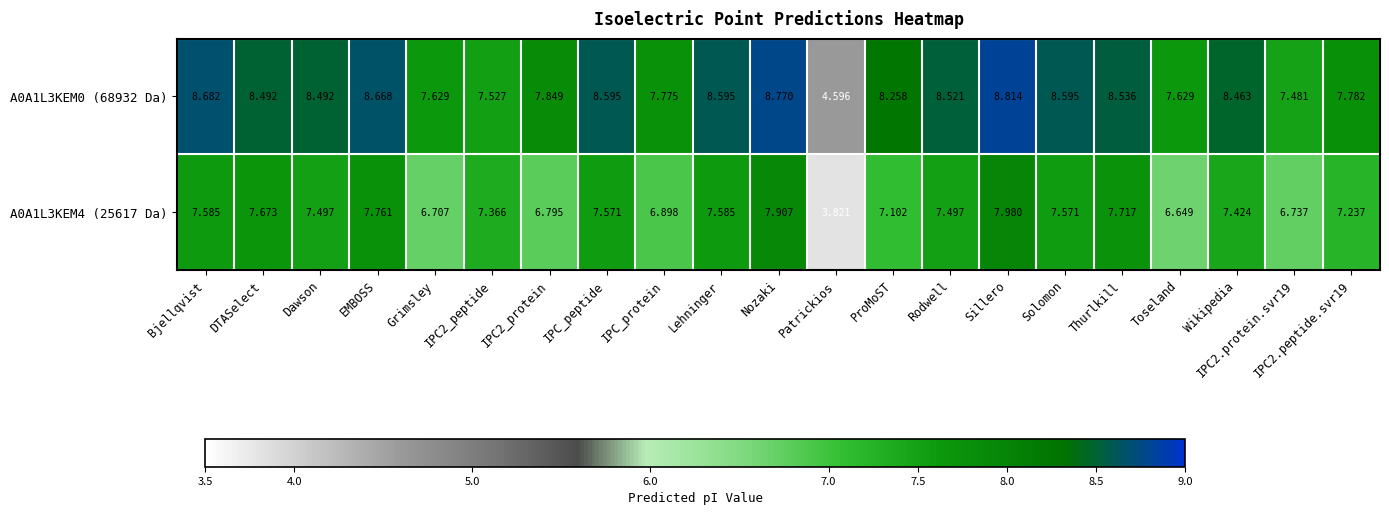

At how many categories does at least one series exceed 7?

20